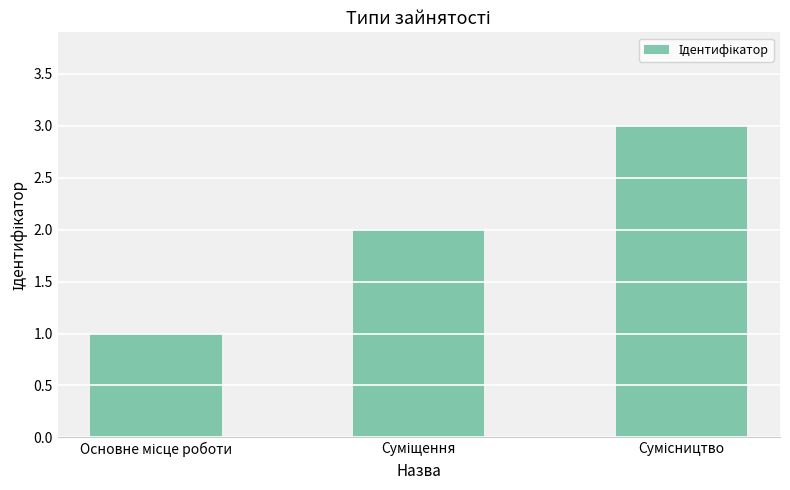

What is the greatest value displayed?

3